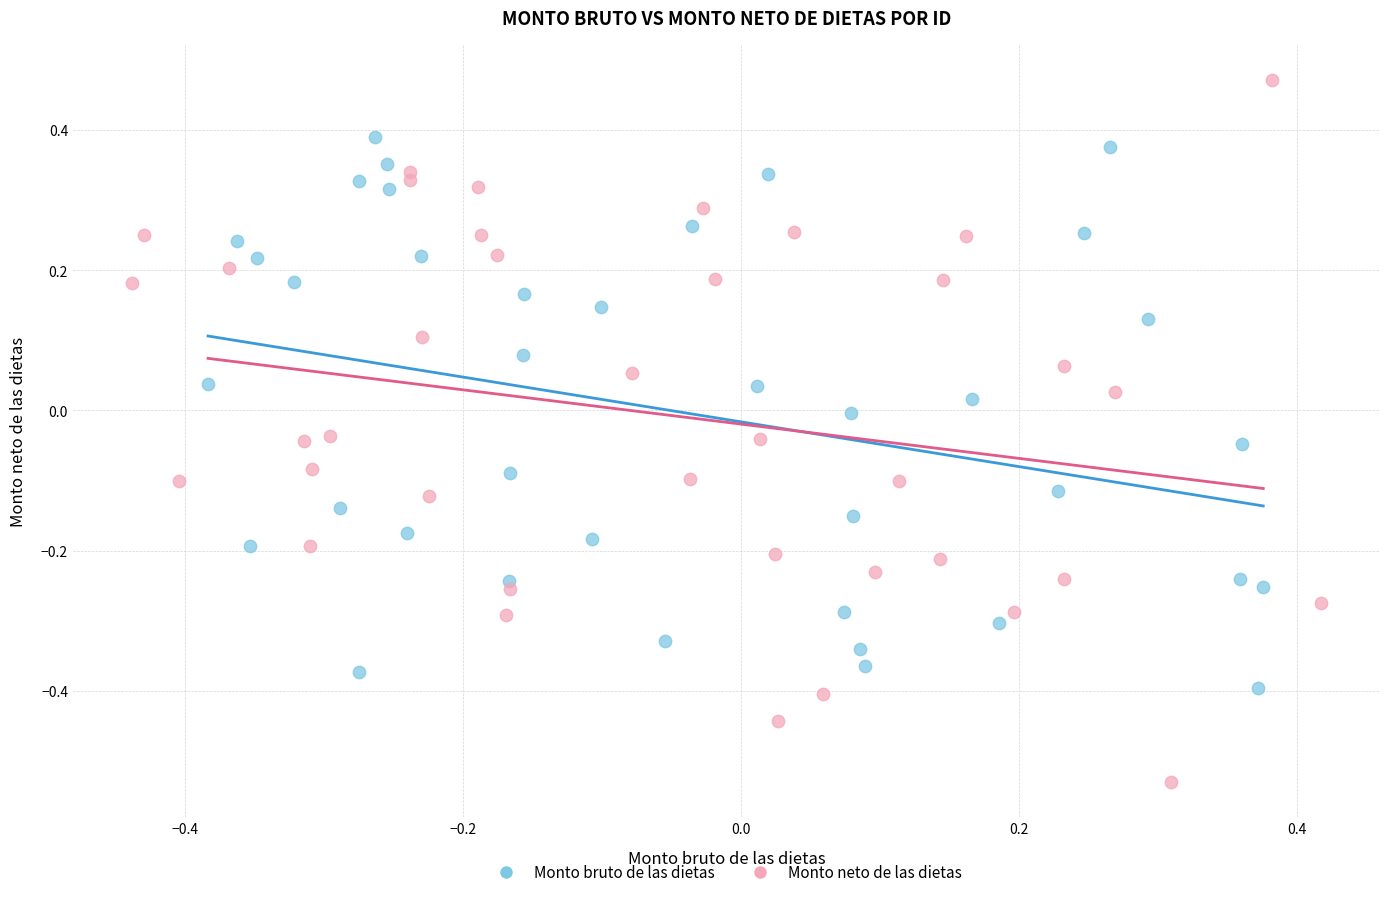

Which series contains the lowest Y value?

Monto neto de las dietas